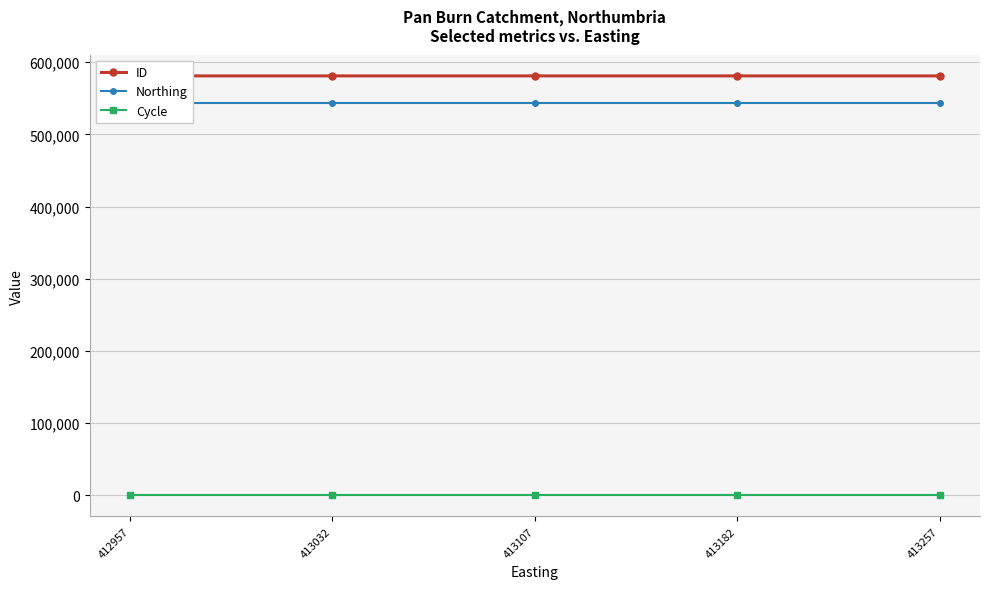

What is the average value of the Northing series?

542966